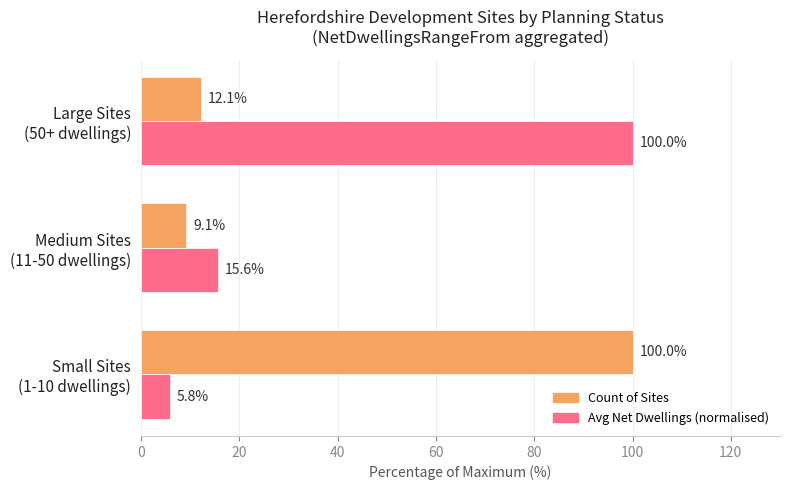

What is the sum of all Count of Sites values?

121.2